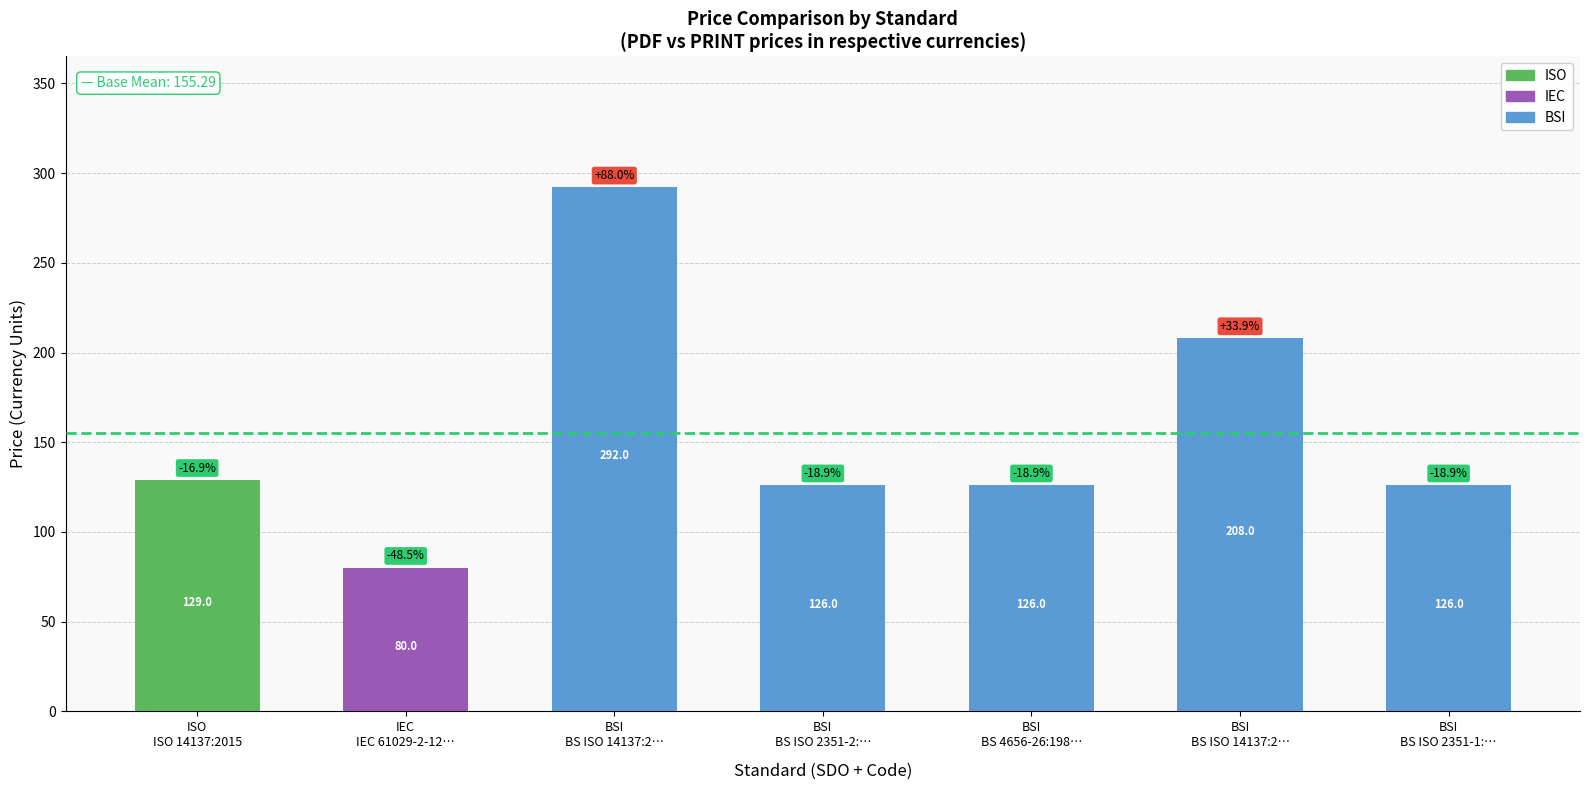

How many distinct data groups are displayed?

1